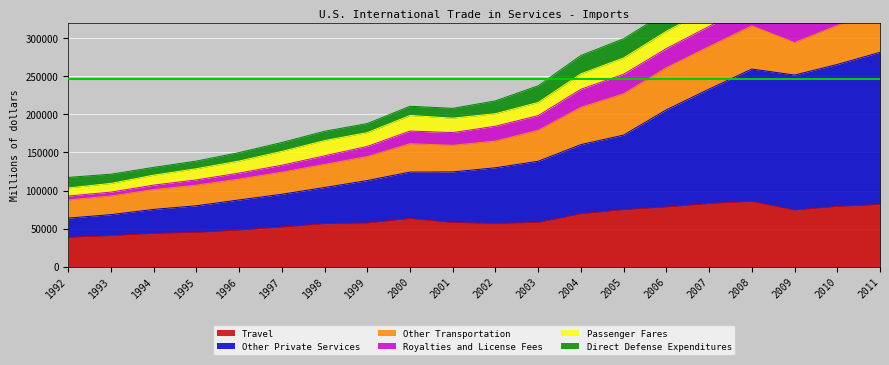

What is the lowest value of the Travel series?

38552